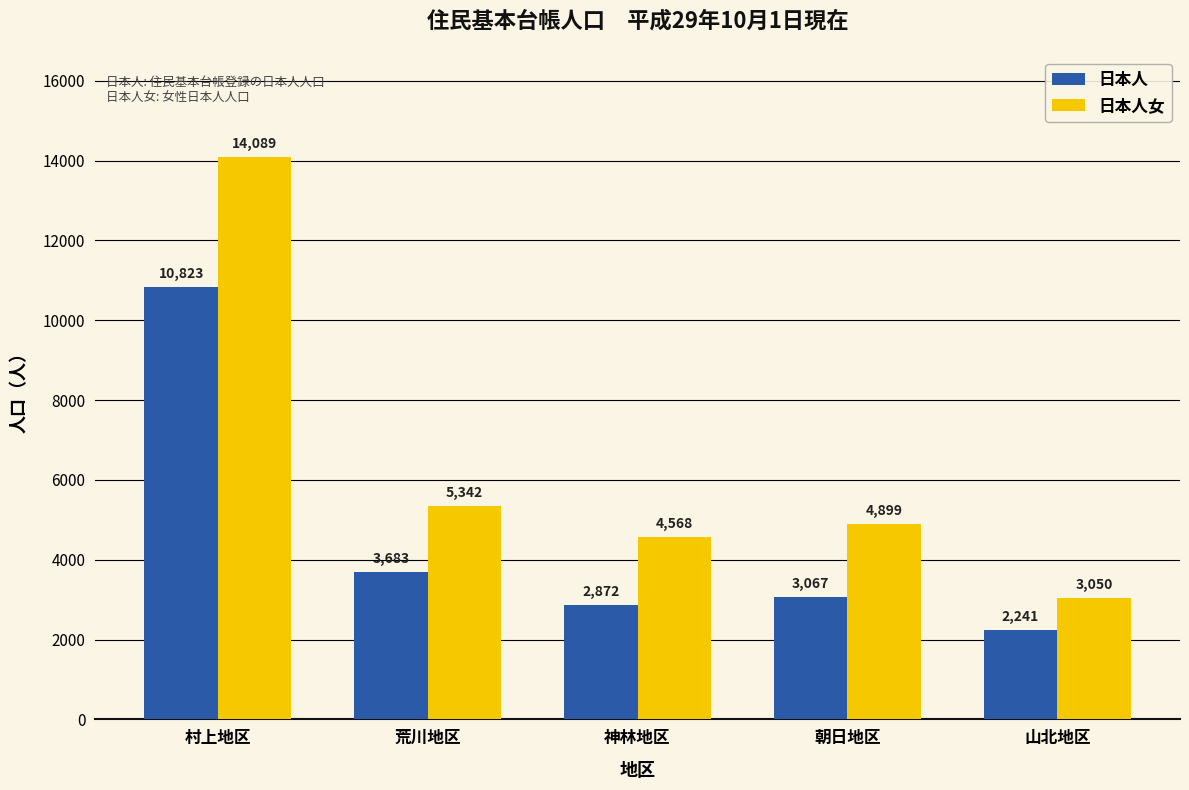

What is the difference between the highest and lowest values at 村上地区?

3266